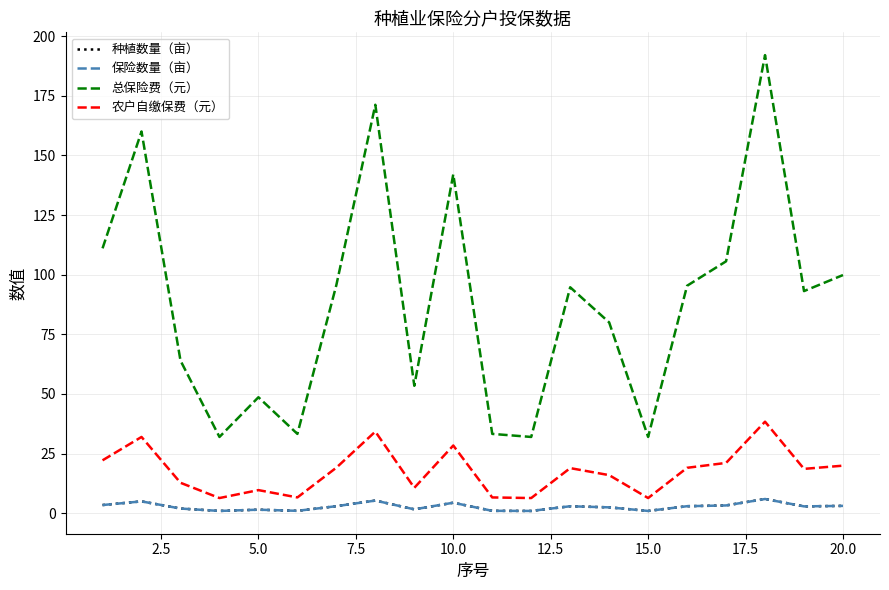

Is this an area chart (filled region under the line)?

No